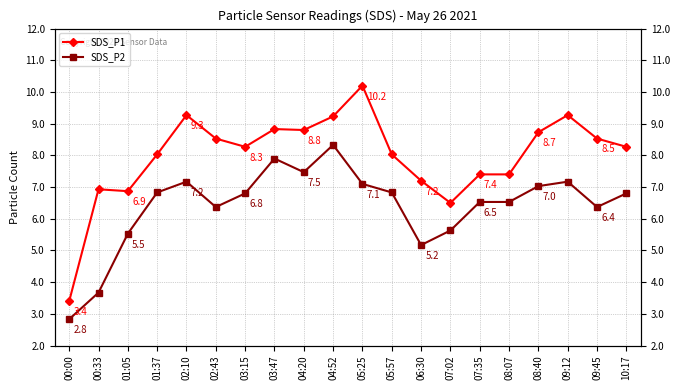

Which series has the largest range (max minus min)?

SDS_P1